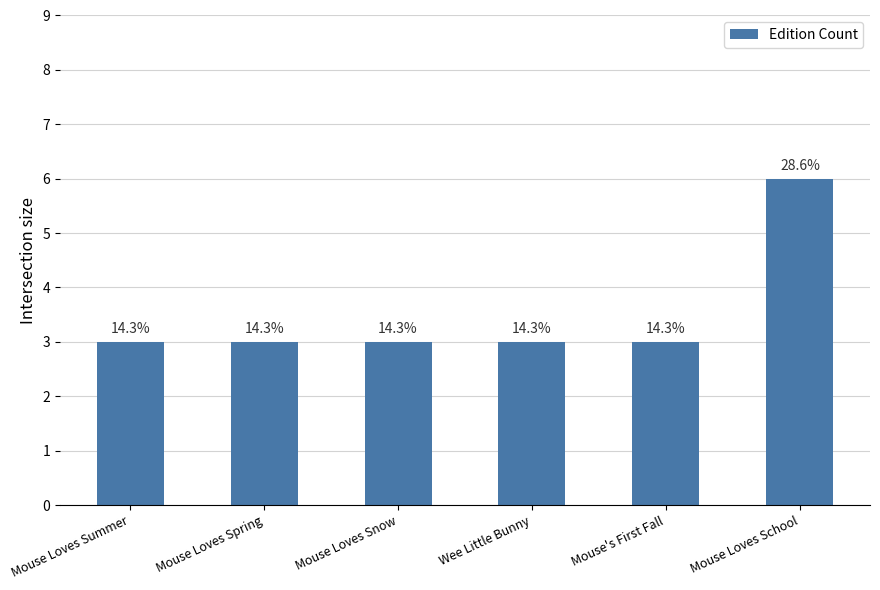

What is the greatest value displayed?

6